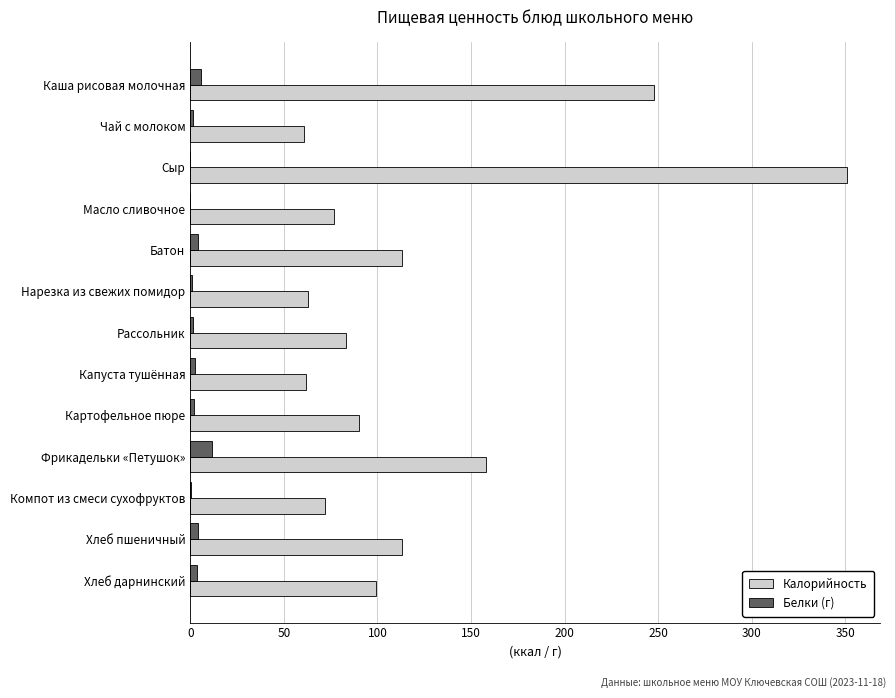

What is the sum of all Калорийность values?

1590.7